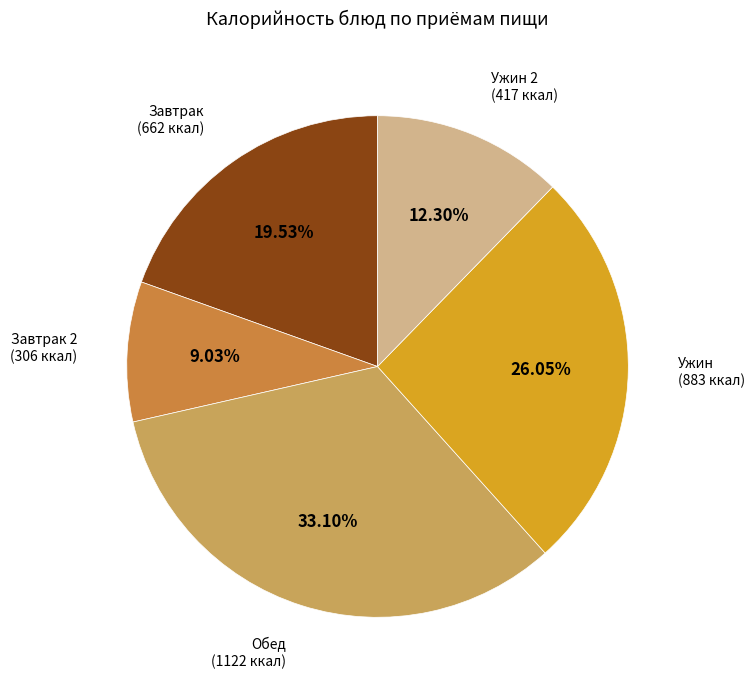

Is there a majority slice in this chart?

No